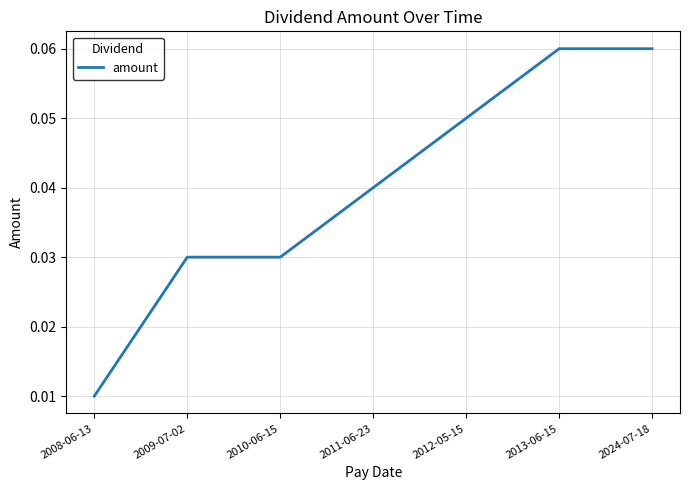

True or false: the data shows 0.0 at 2024-07-18.

False